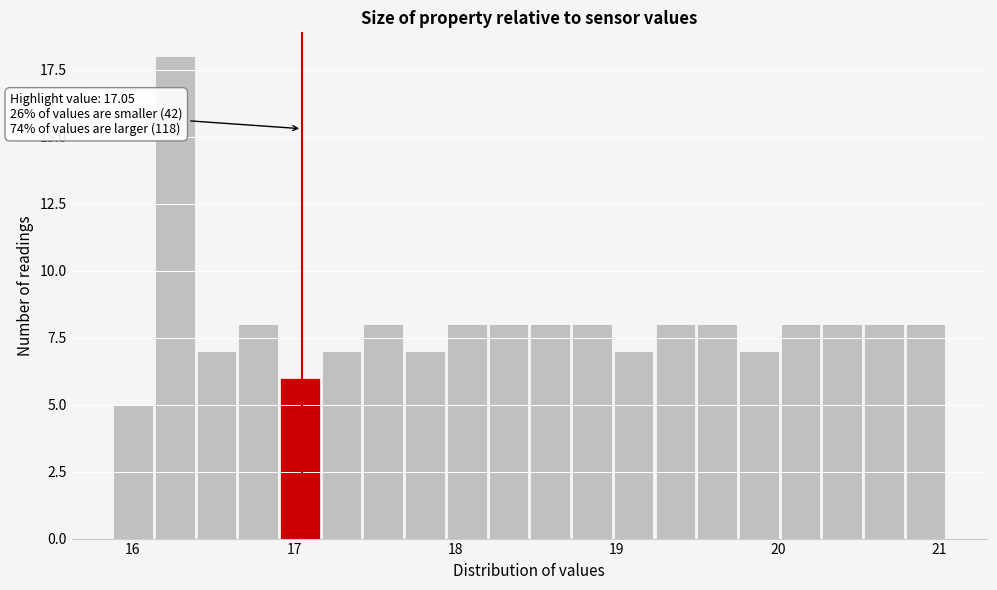

Read against the x-axis, roughly where is the centre of the tallest bar?

16.3